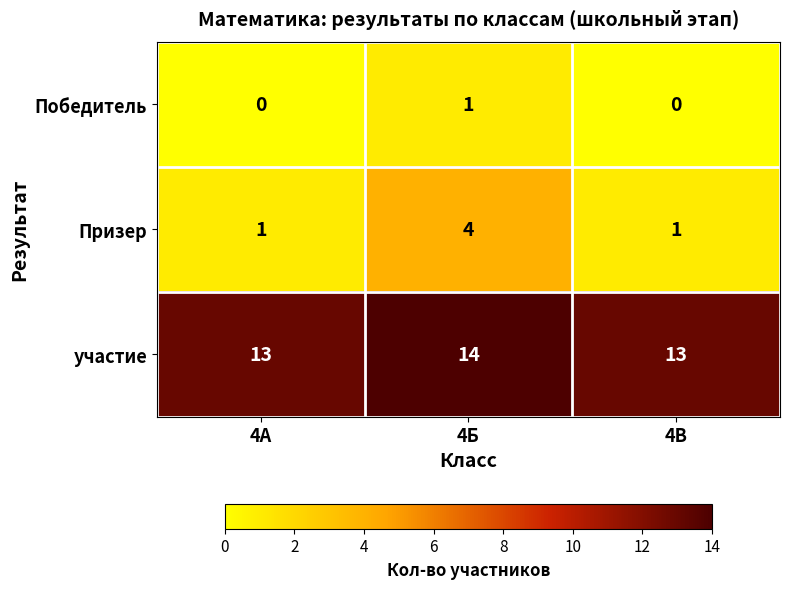

The value of участие at 4А is 23. True or false?

False